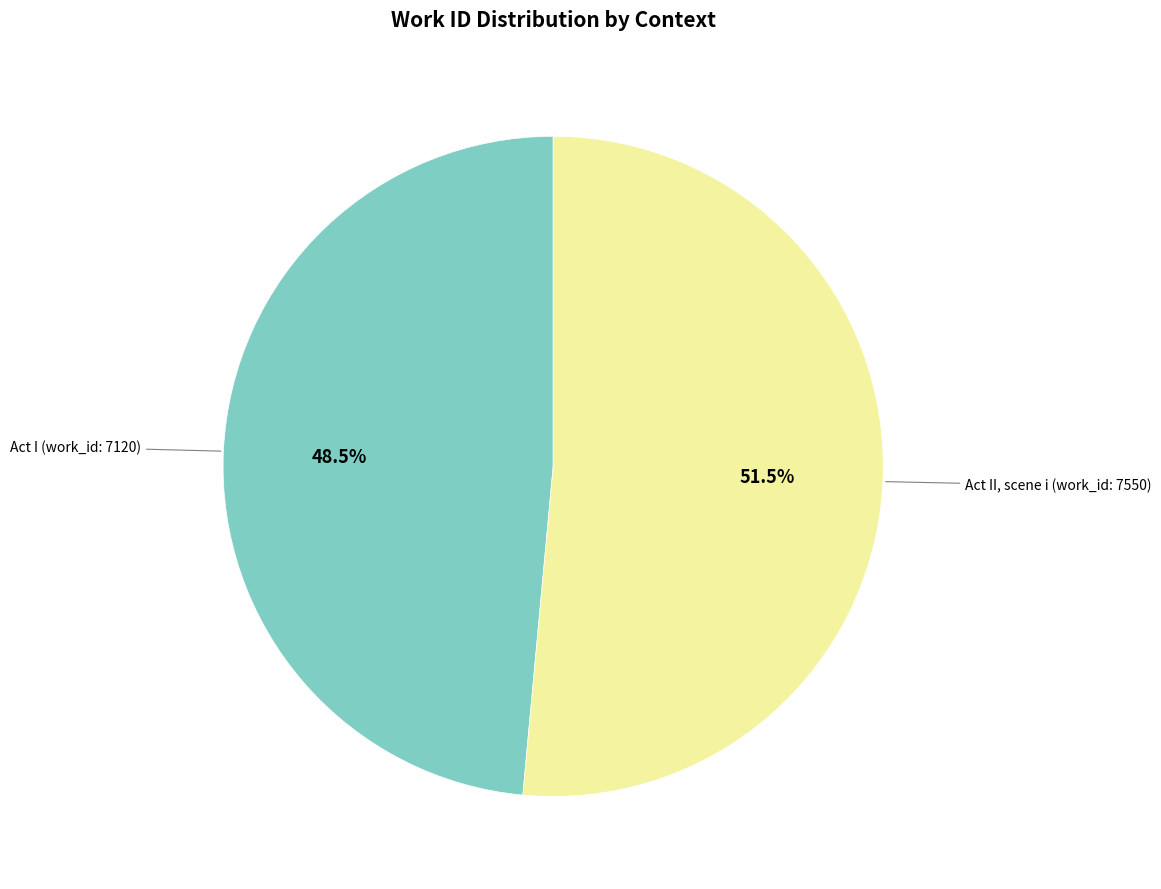

Is there a majority slice in this chart?

Yes